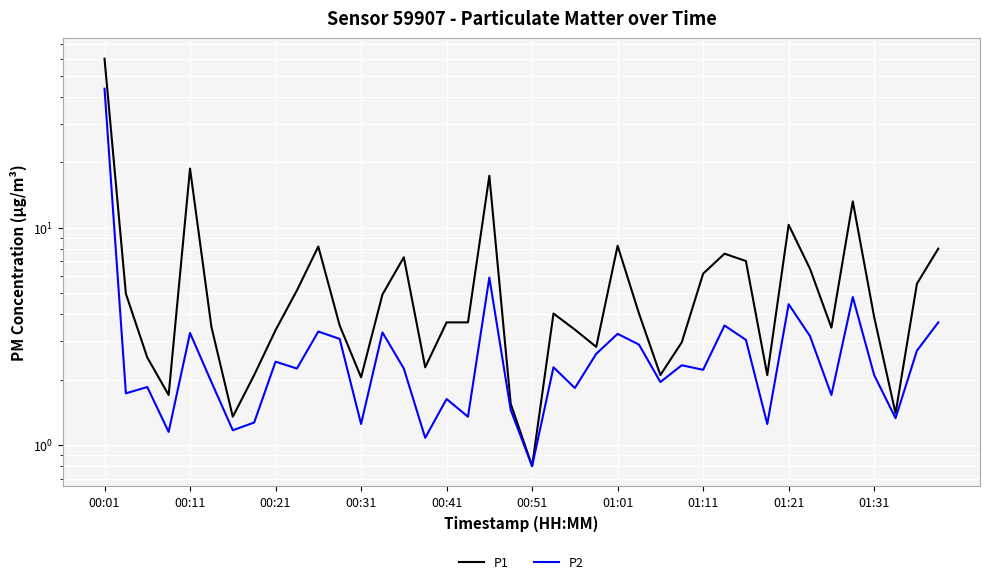

True or false: P2 and P1 cross at least once.

False